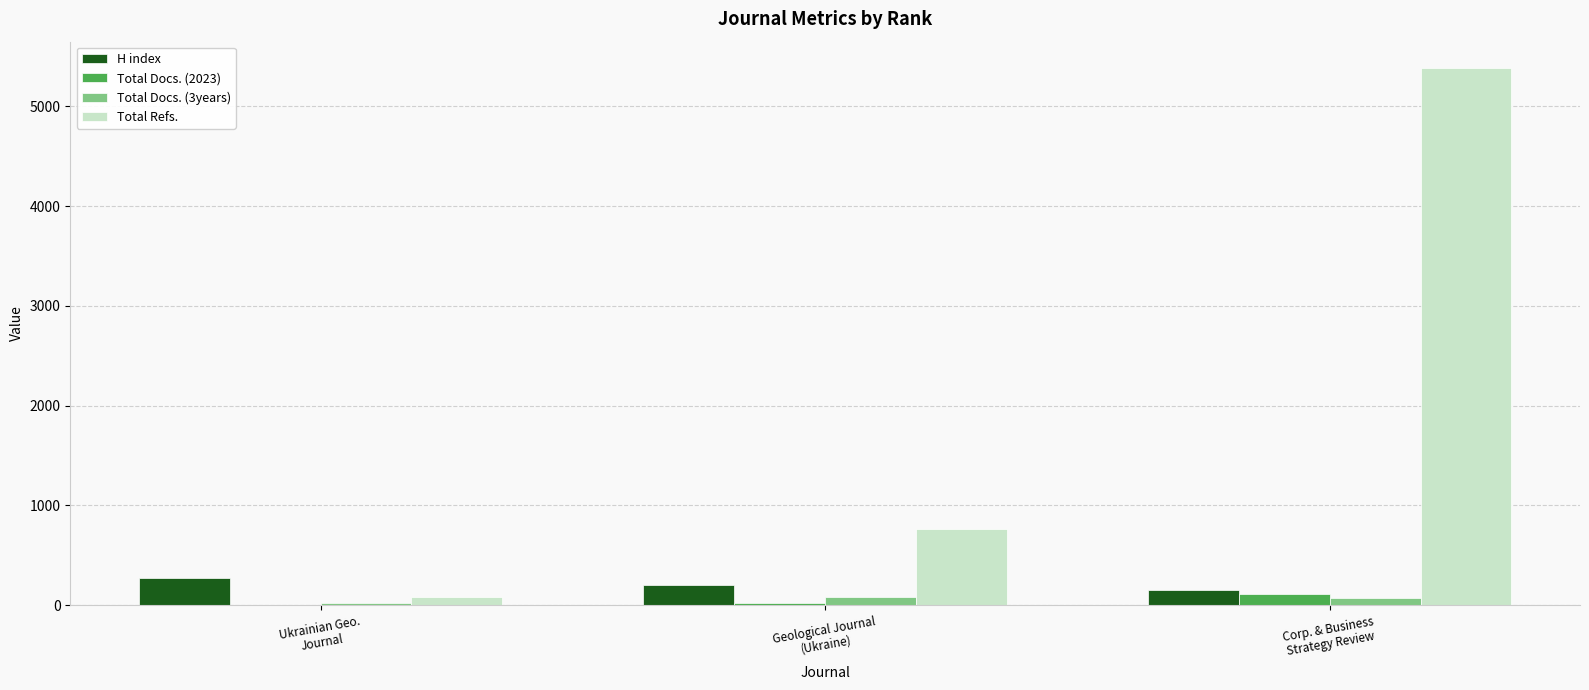

What are all the series names shown in the legend?

H index, Total Docs. (2023), Total Docs. (3years), Total Refs.